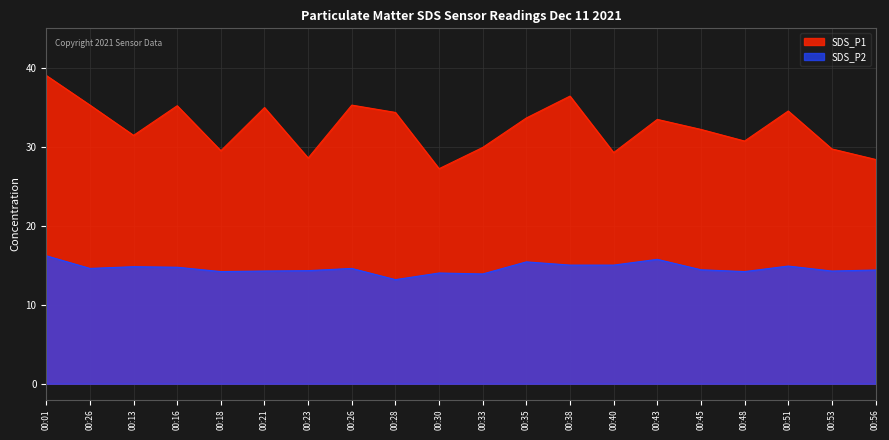

What are all the series names shown in the legend?

SDS_P1, SDS_P2